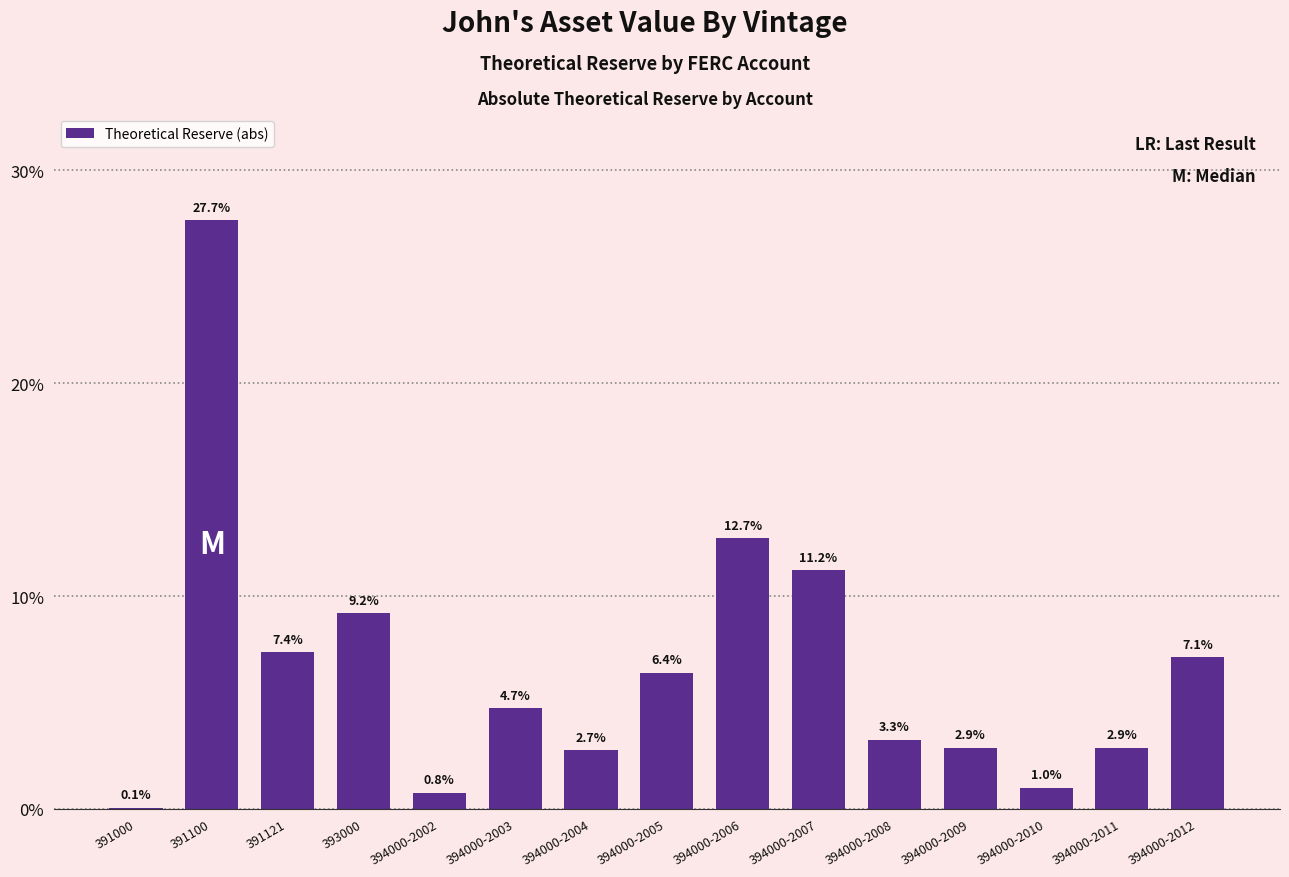

What is the sum of the values at 391121 and 394000-2003?

12.1